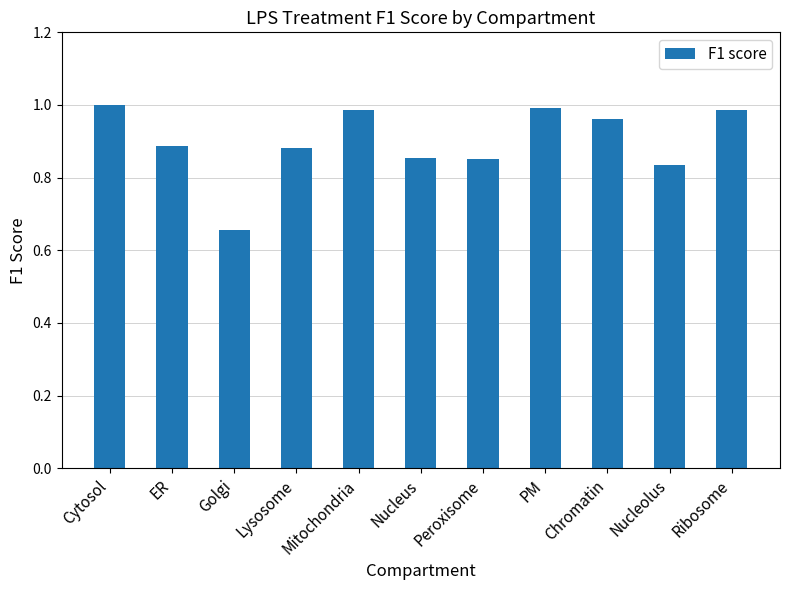

What is the difference between the maximum and minimum values?

0.3